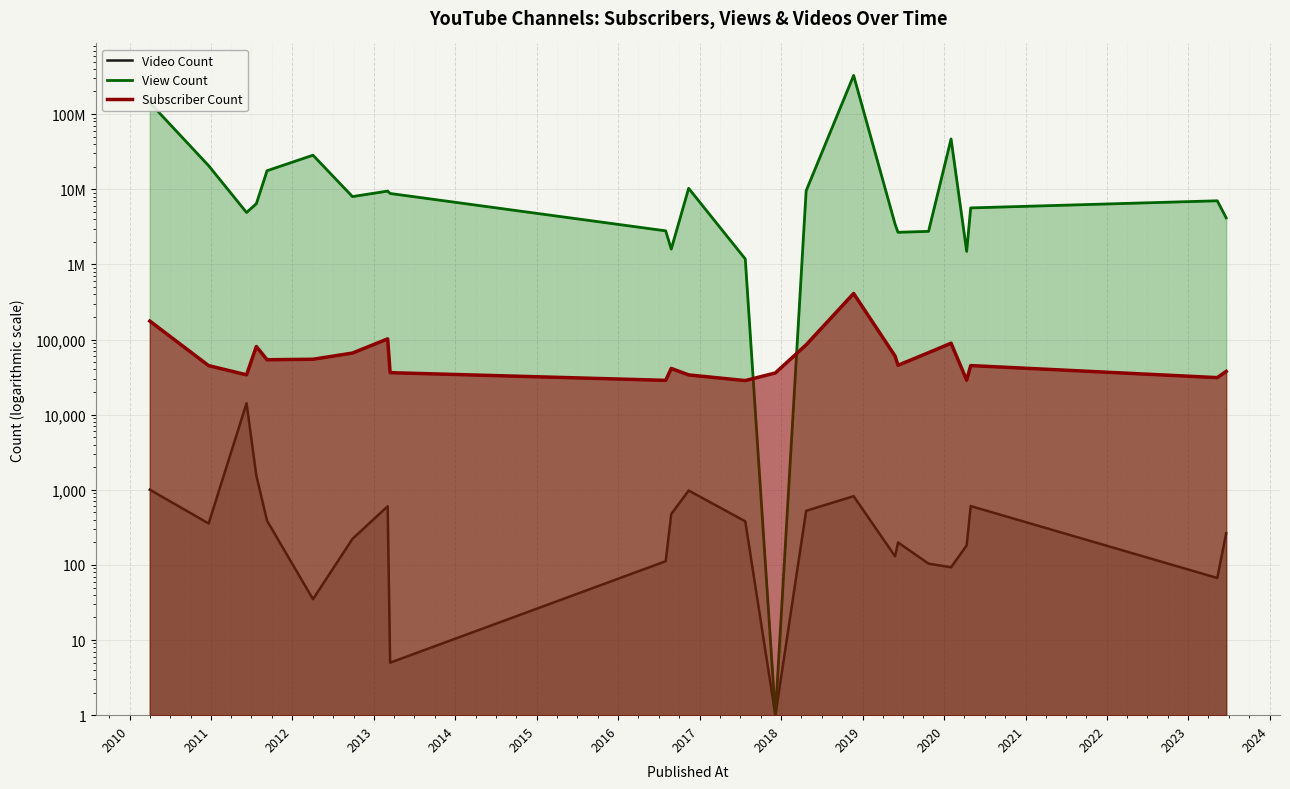

Which series has the largest total across all categories?

View Count